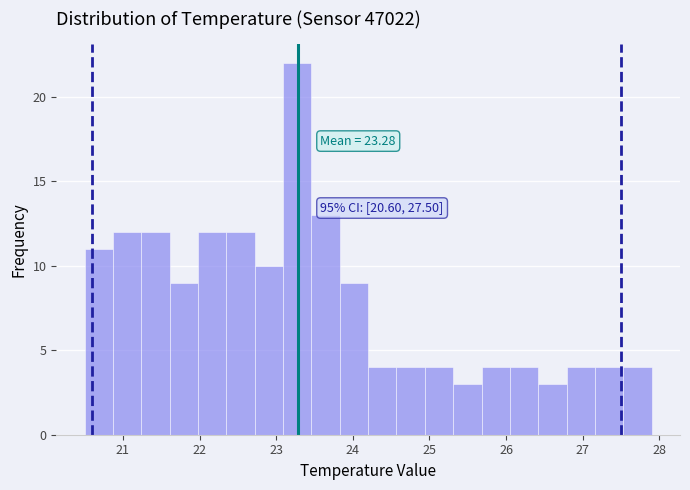

Around what value on the x-axis is the tallest bar? Give the approximate position of its centre, as read against the axis.

23.3